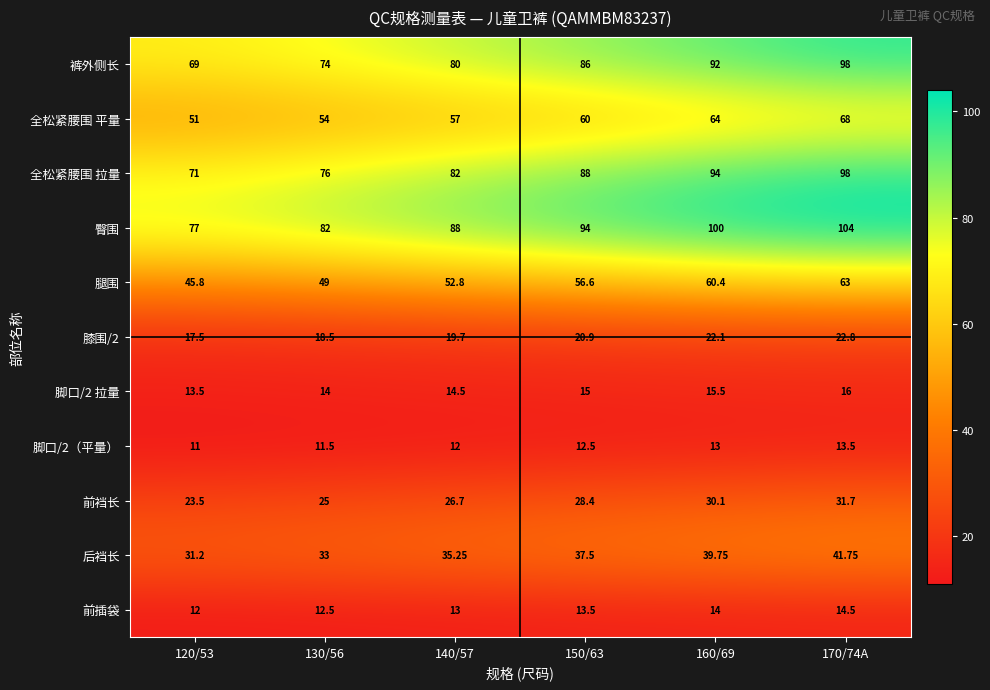

Which series has the largest total across all categories?

臀围